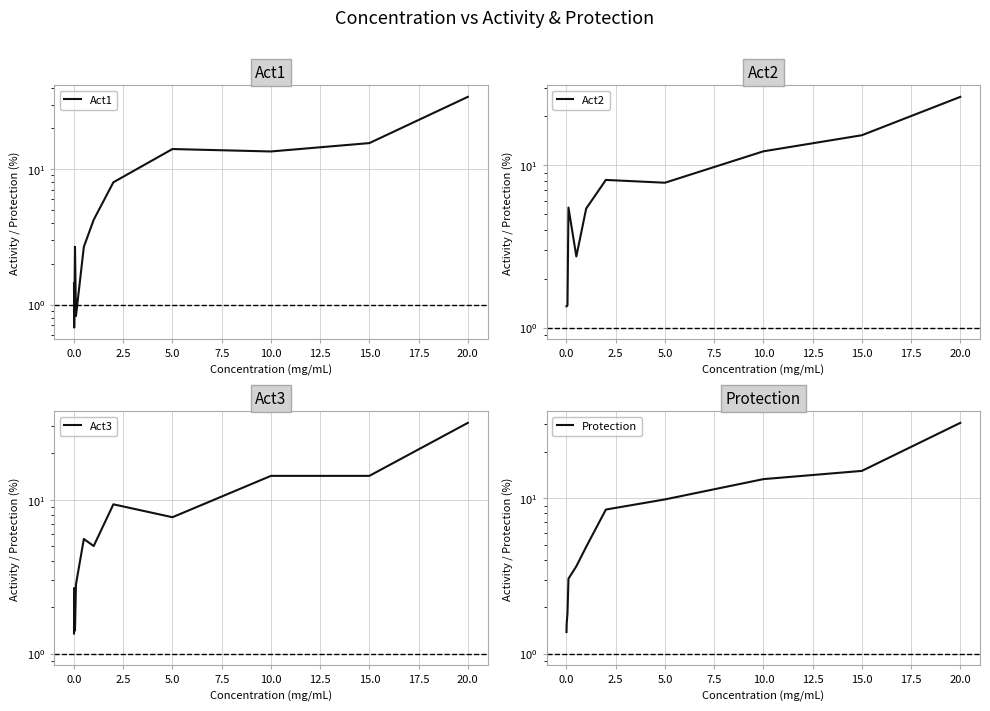

Rank the series by their maximum value, from lowest to highest.

Act2, Protection, Act3, Act1